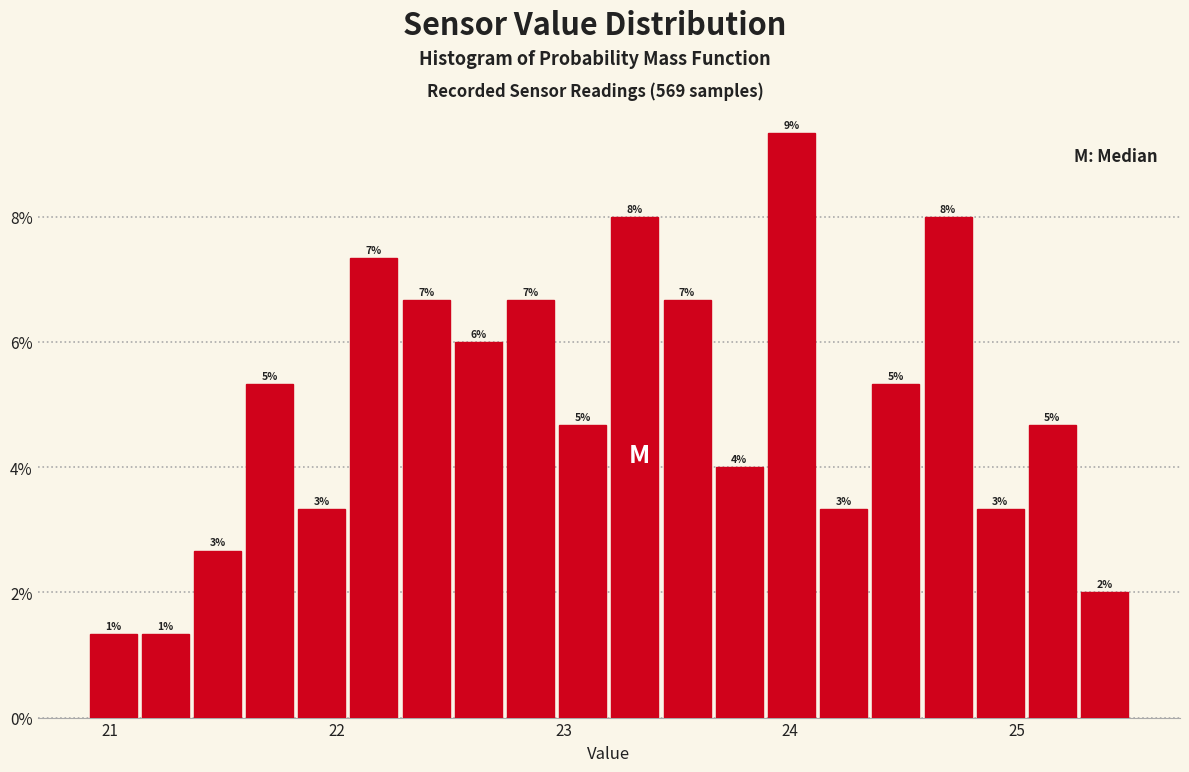

Around what value on the x-axis is the tallest bar? Give the approximate position of its centre, as read against the axis.

24.0